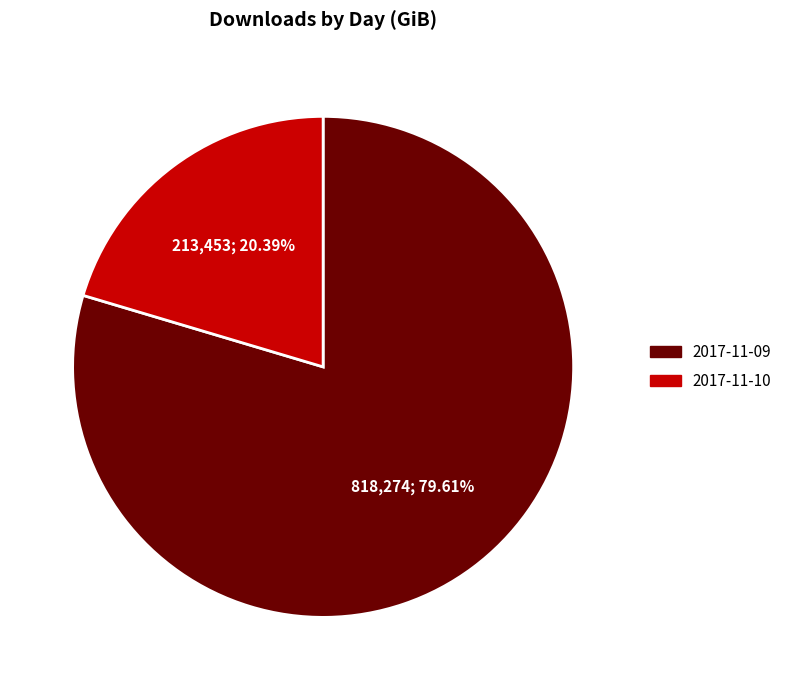

What percentage is NOT represented by 2017-11-09?

20.4%